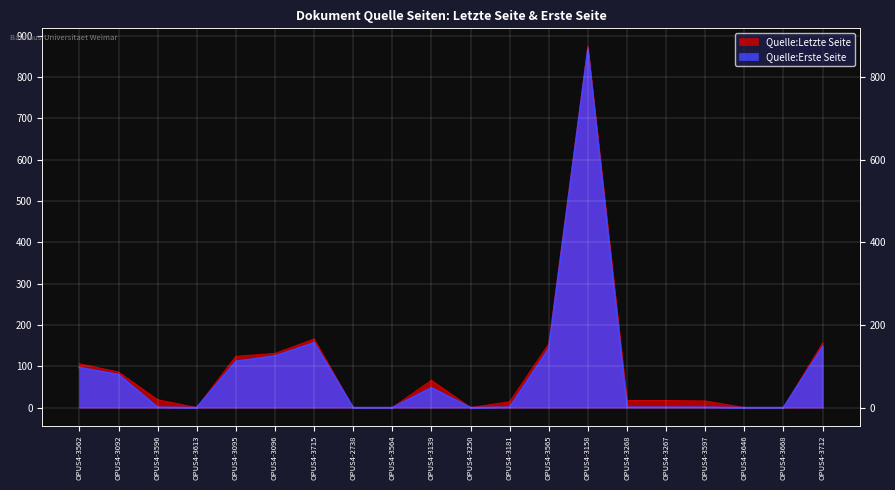

What is the difference between the Quelle:Erste Seite values at OPUS4-3158 and OPUS4-3250?

867